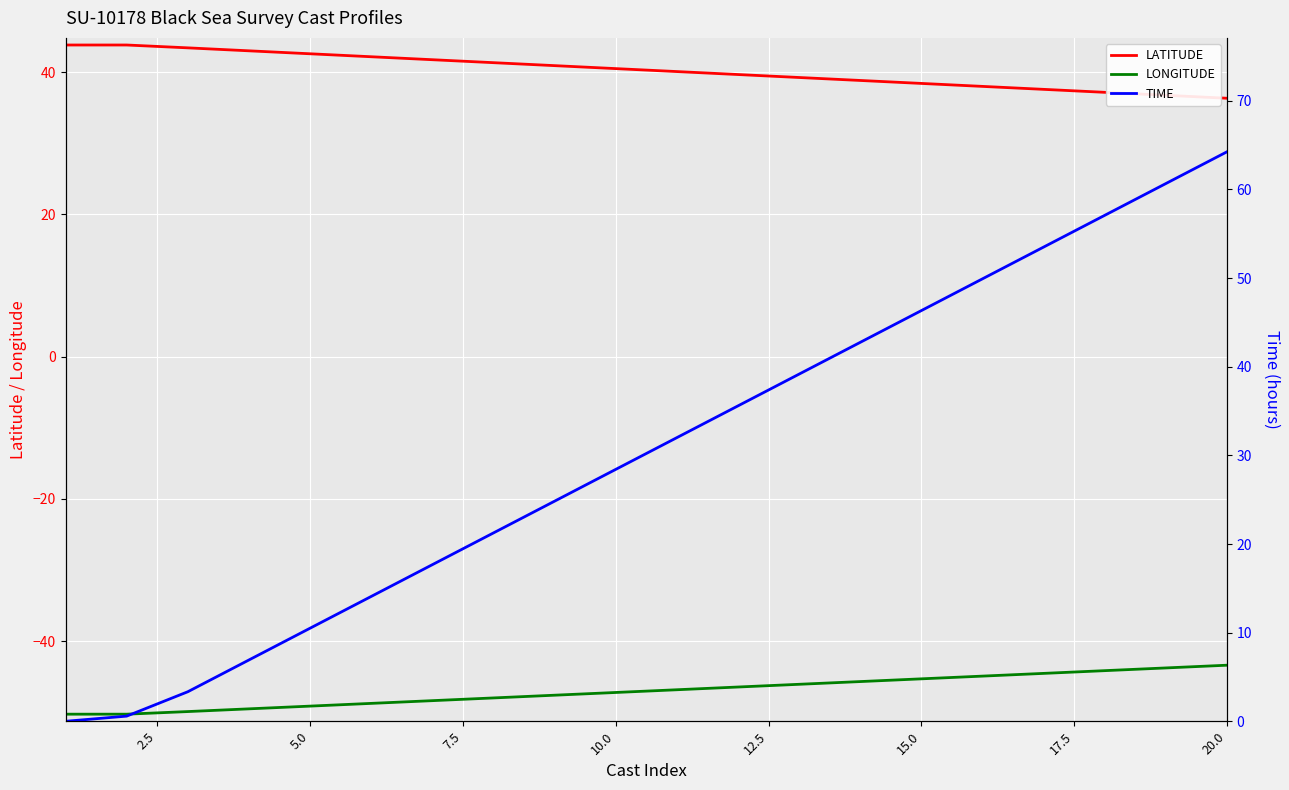

True or false: LONGITUDE and LATITUDE cross at least once.

False